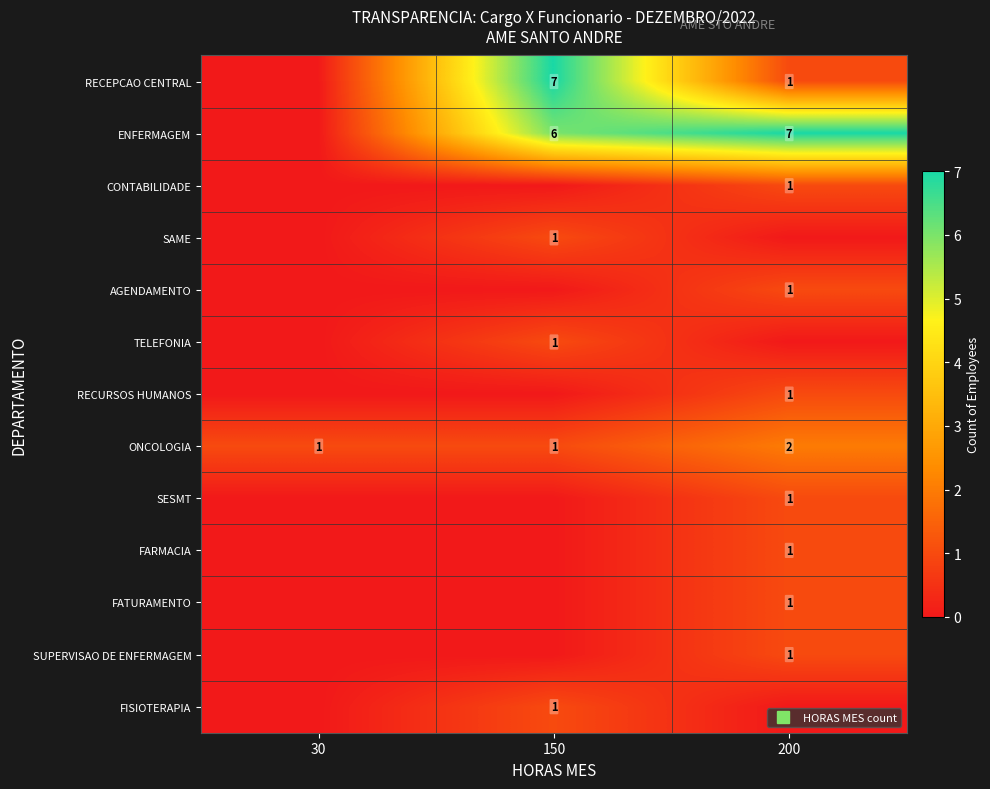

What is the total value across all series at 150?

17